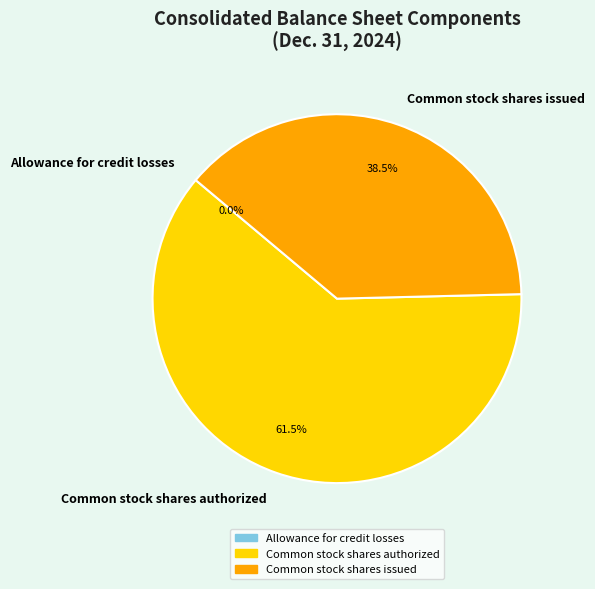

Which slice represents more than half of the pie?

Common stock shares authorized